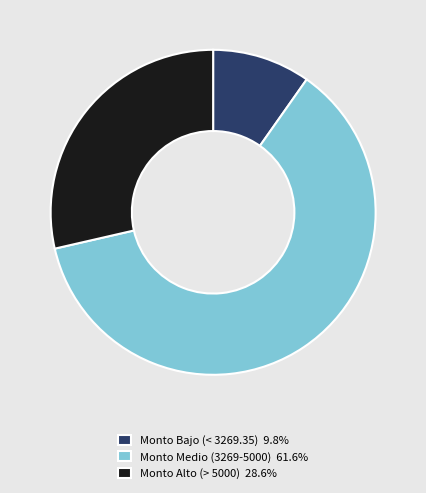

Does any single category account for the majority?

Yes